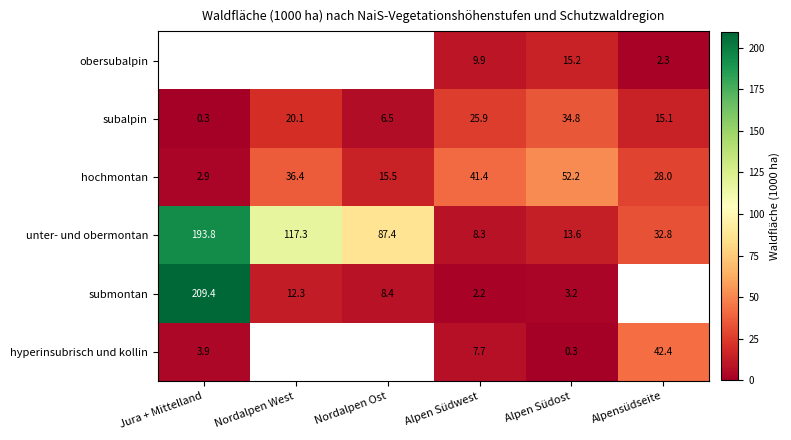

List the labels in order of subalpin value, smallest first.

Jura + Mittelland, Nordalpen Ost, Alpensüdseite, Nordalpen West, Alpen Südwest, Alpen Südost